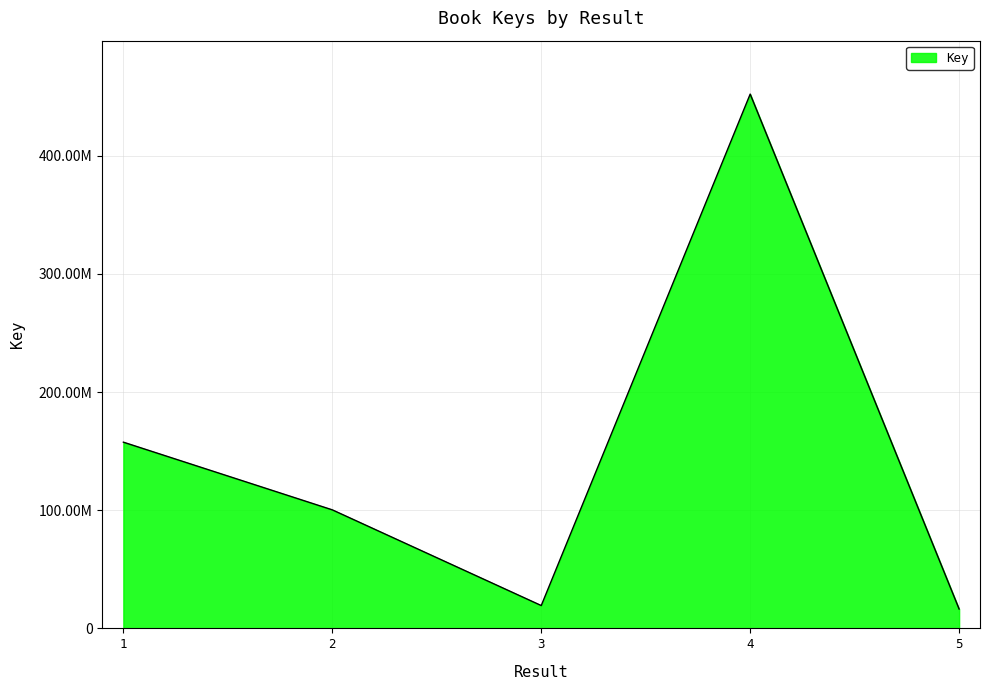

Does the chart have visible grid lines?

Yes